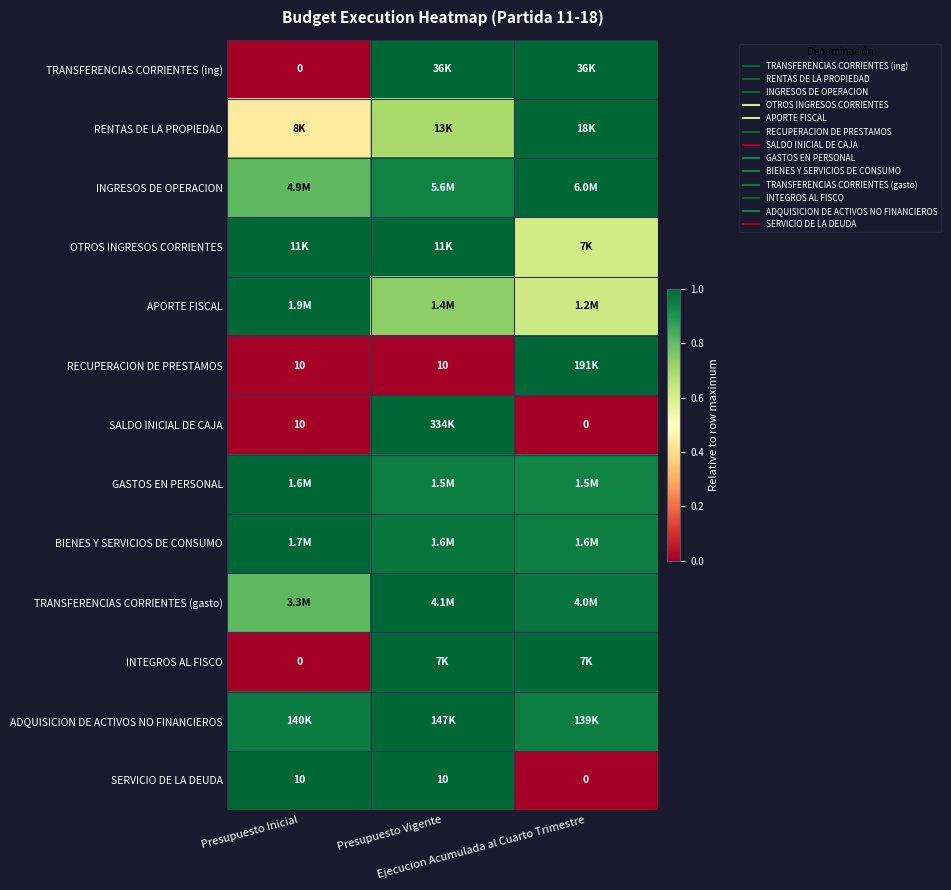

At which label does RENTAS DE LA PROPIEDAD reach its minimum?

Presupuesto Inicial